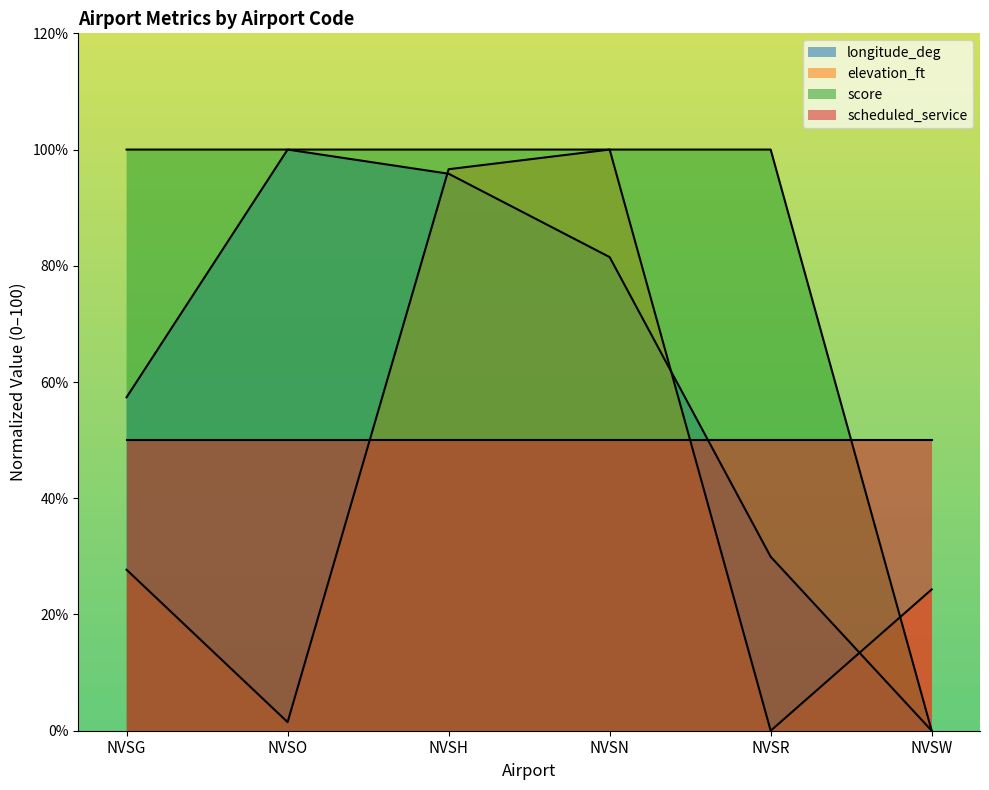

What is the difference between the highest and lowest values at NVSO?

98.5